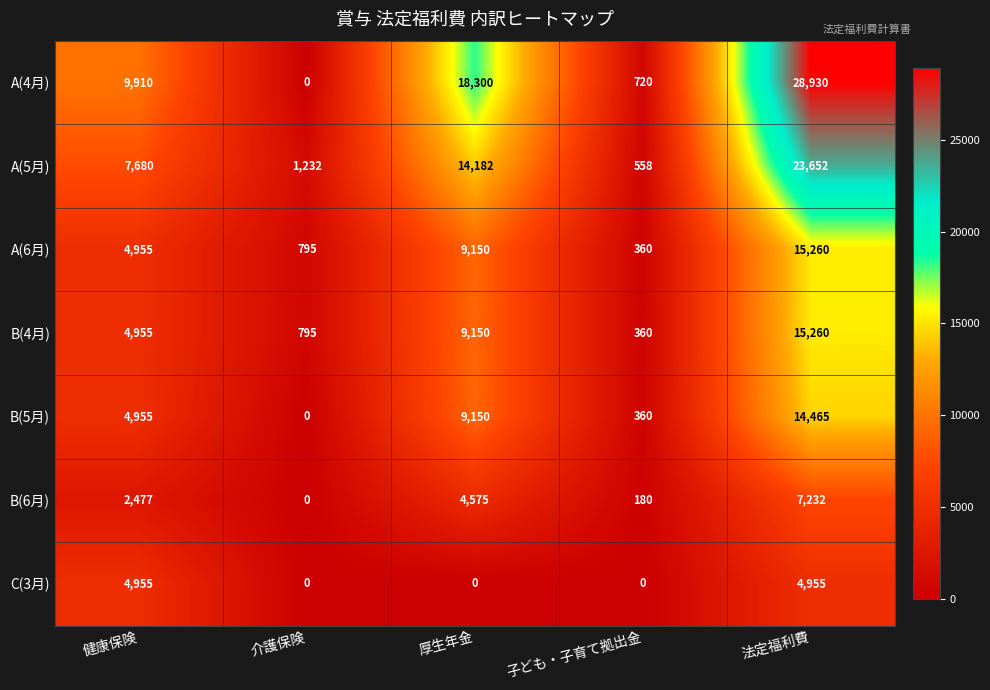

What is the minimum value for A(5月)?

558